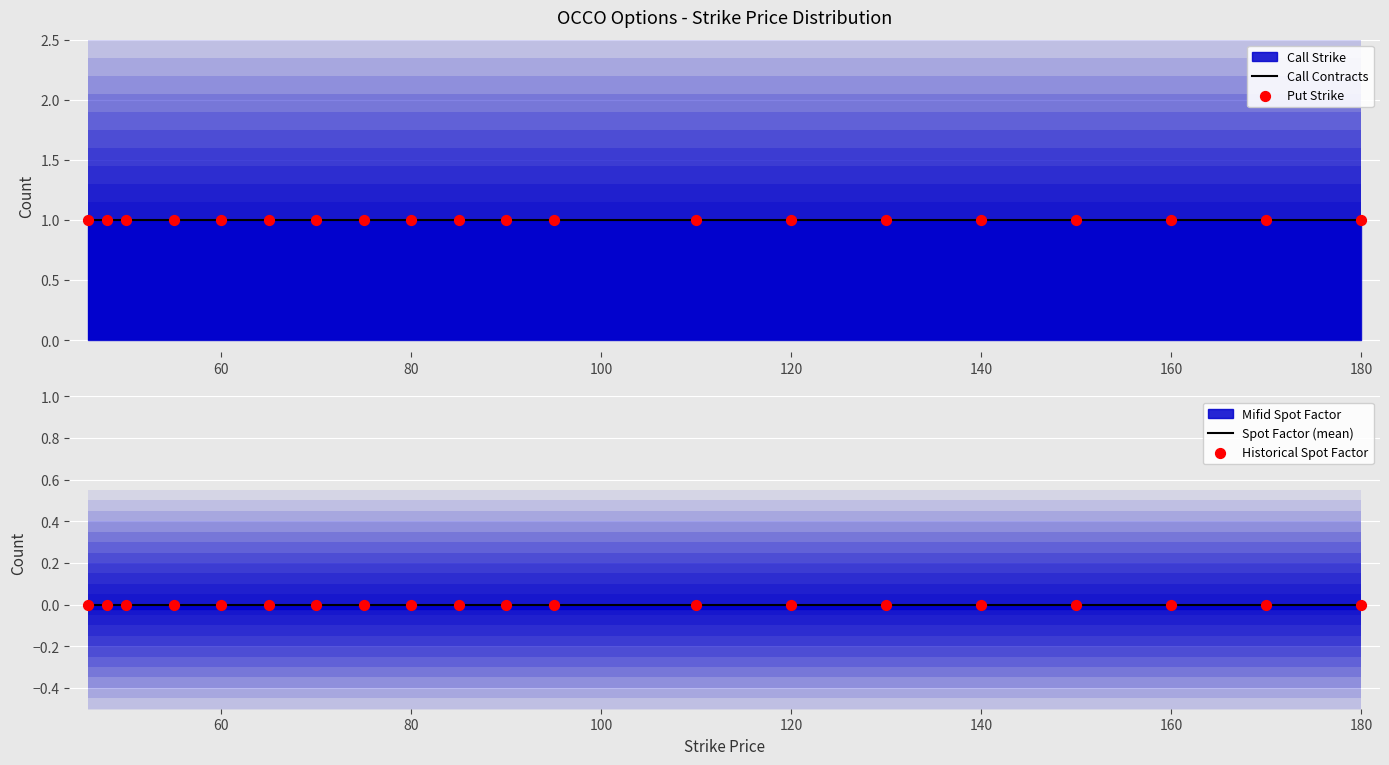

Is the value of Put Strike at 100 greater than the value of Spot Factor (mean) at 40?

Yes